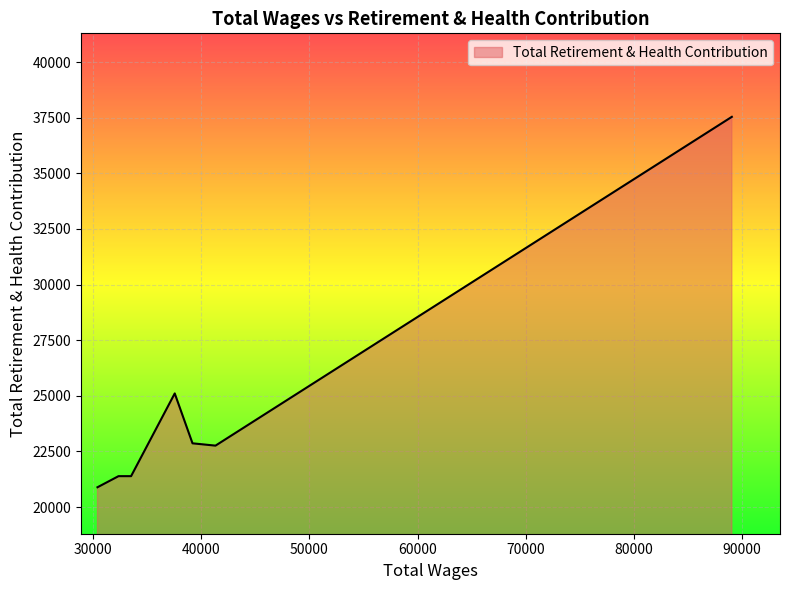

What is the smallest value displayed?

20888